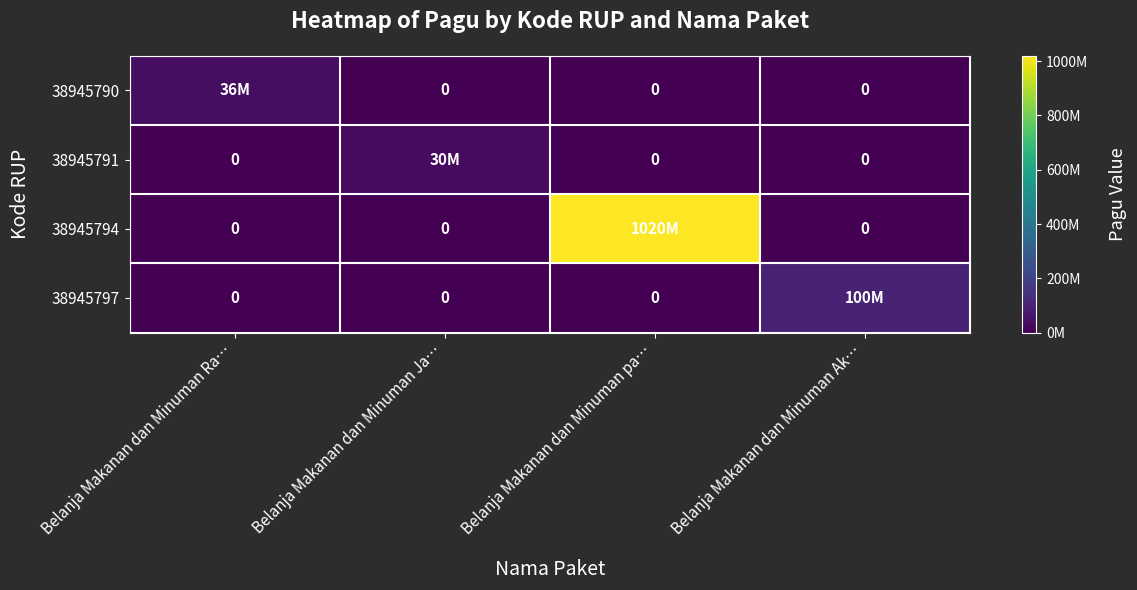

Rank the series by their maximum value, from lowest to highest.

38945791, 38945790, 38945797, 38945794